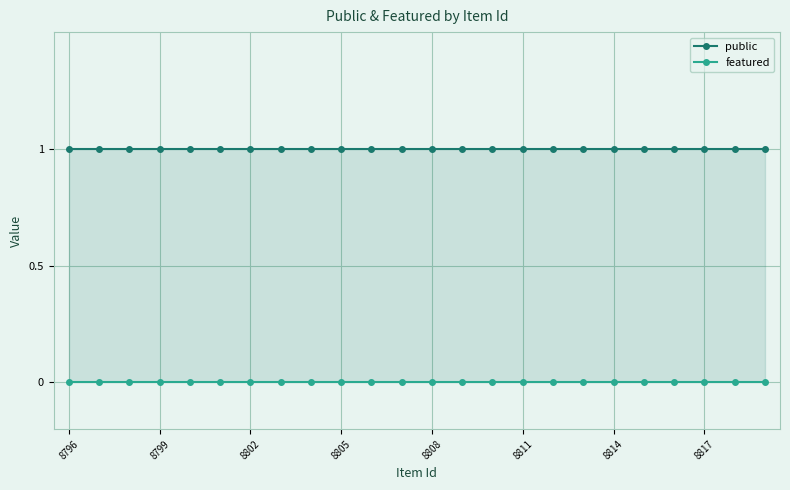

List the series in order of their peak value, lowest first.

featured, public